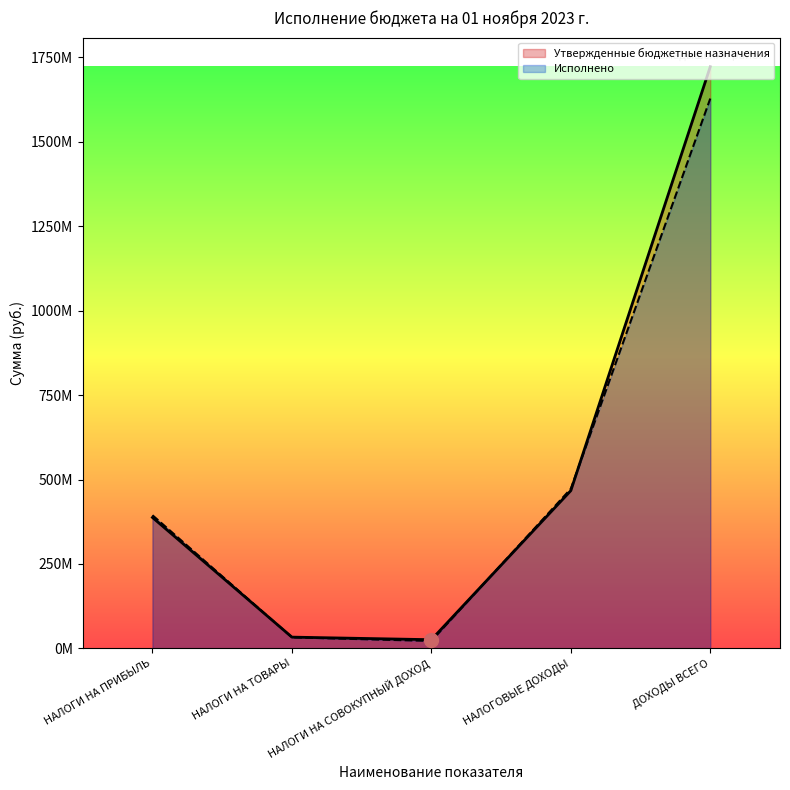

At how many categories does at least one series exceed 416235187?

2